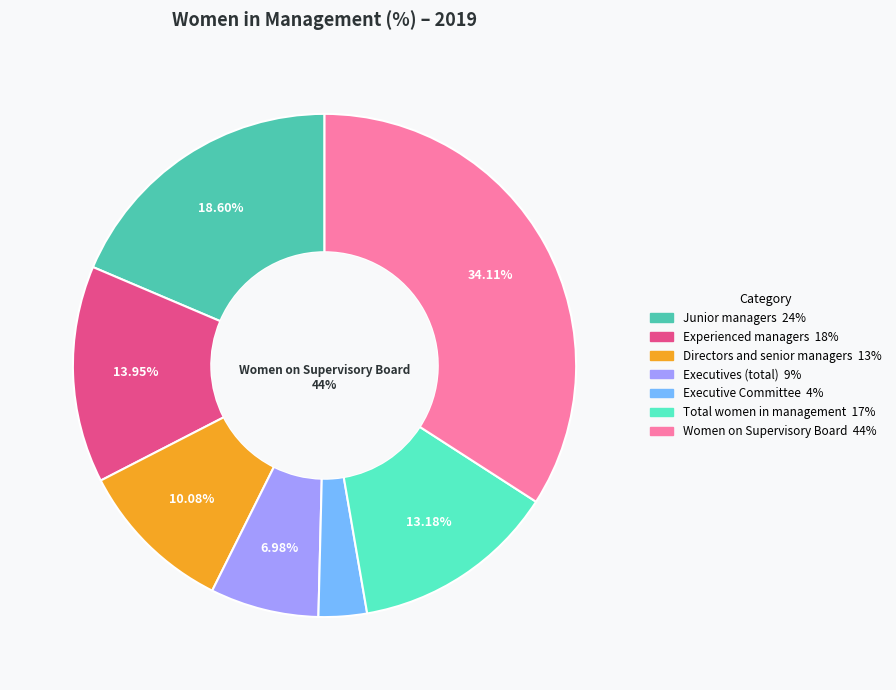

How many slices are in this pie chart?

7